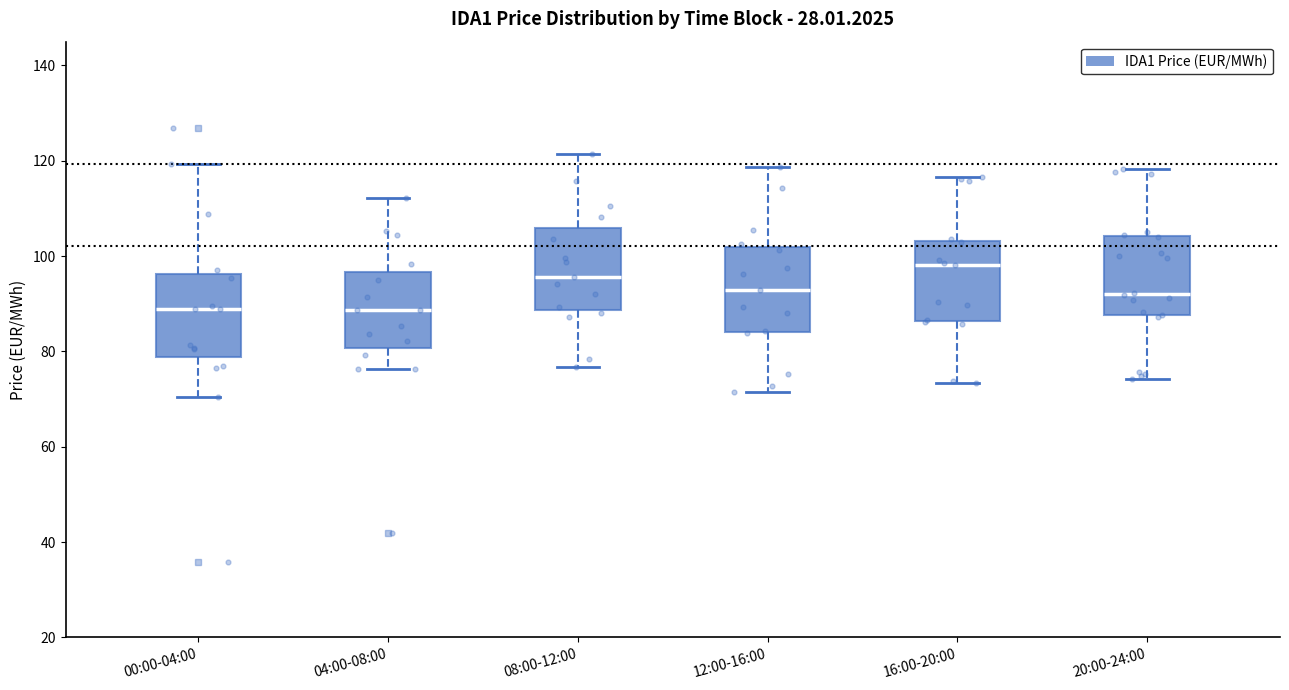

Where is the upper edge of the box for 20:00-24:00 on the y-axis? The values are not printed on the chart, so give them approximately, as read against the axis.

104